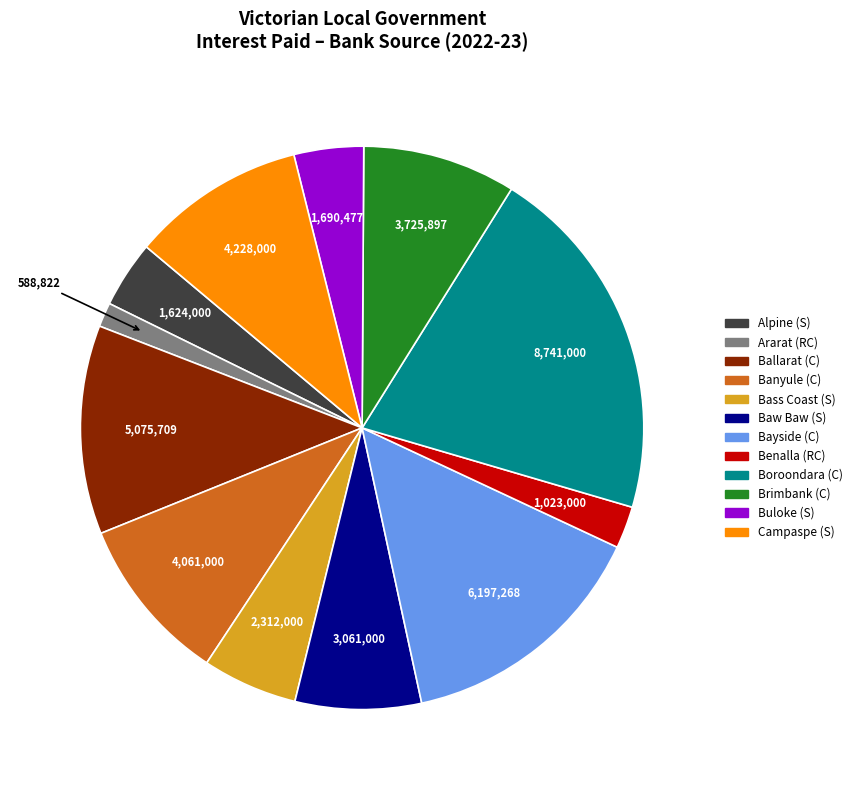

Which category has the smallest portion of the pie?

Ararat (RC)